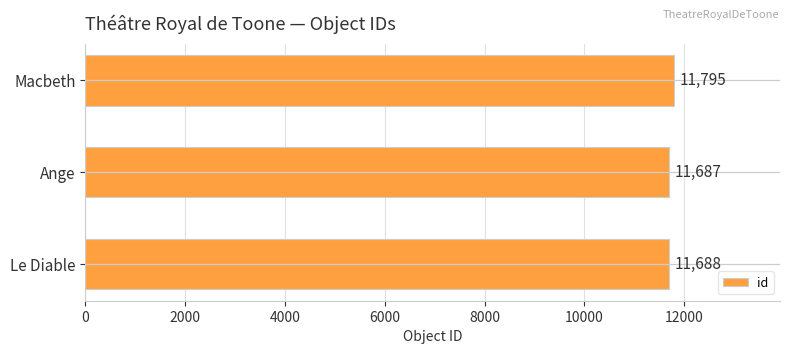

Which has a higher value, Macbeth or Le Diable?

Macbeth